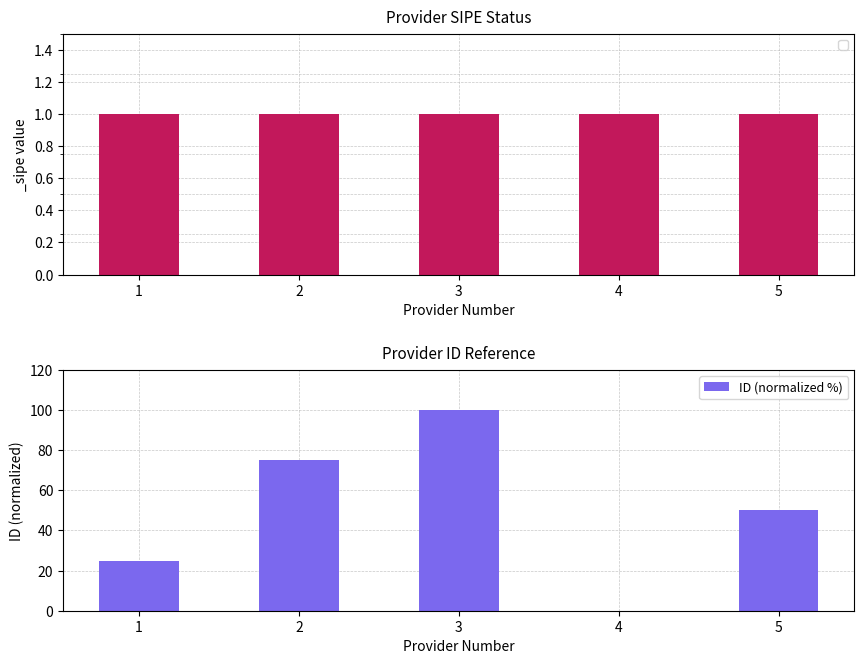

True or false: the data shows 75 at 2.

True